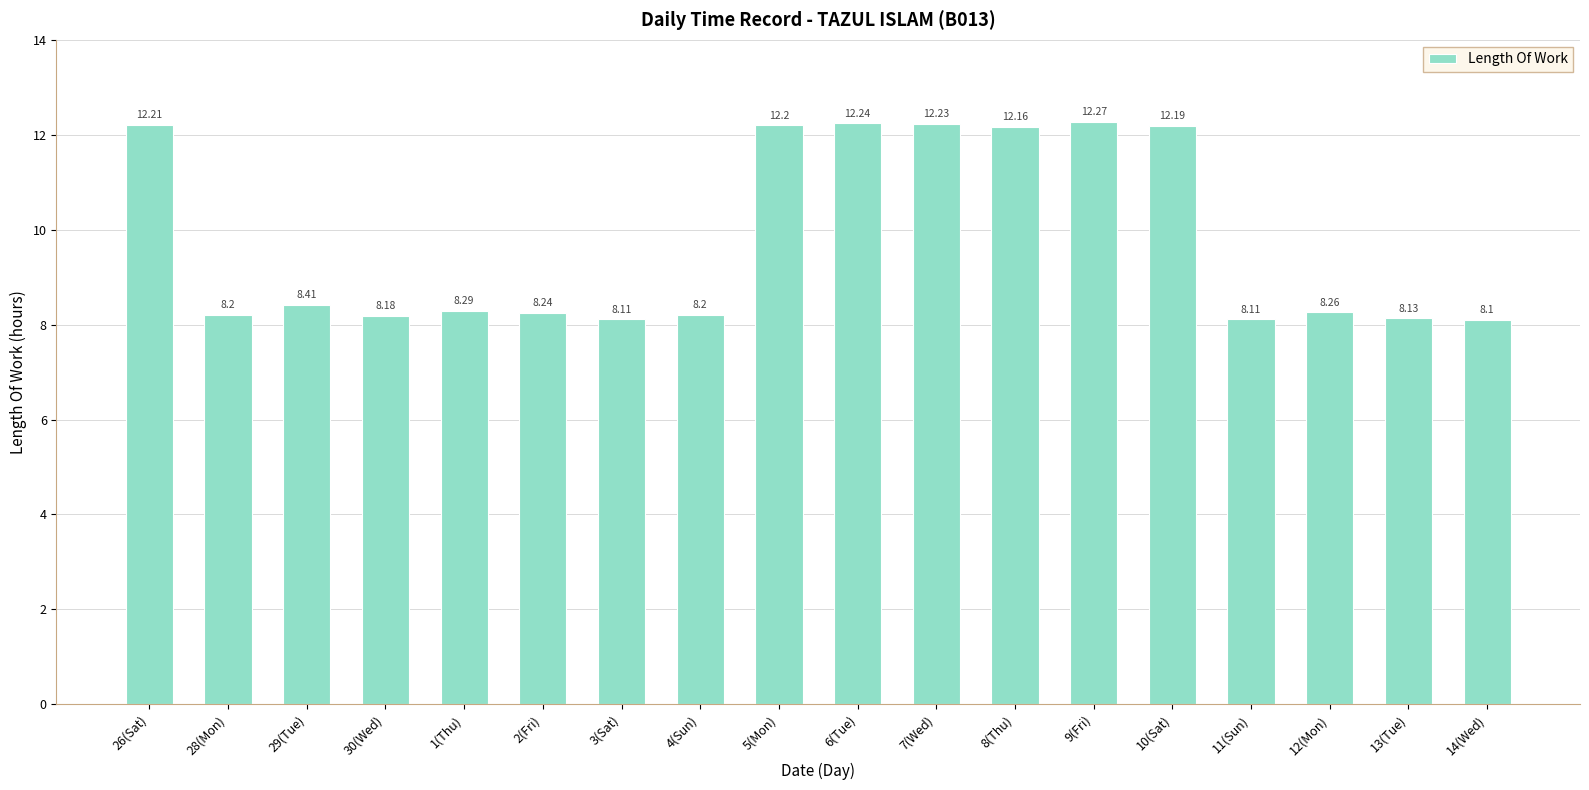

Reading left to right, what are all the values shown in this chart?

26(Sat)=12.2	28(Mon)=8.2	29(Tue)=8.4	30(Wed)=8.2	1(Thu)=8.3	2(Fri)=8.2	3(Sat)=8.1	4(Sun)=8.2	5(Mon)=12.2	6(Tue)=12.2	7(Wed)=12.2	8(Thu)=12.2	9(Fri)=12.3	10(Sat)=12.2	11(Sun)=8.1	12(Mon)=8.3	13(Tue)=8.1	14(Wed)=8.1